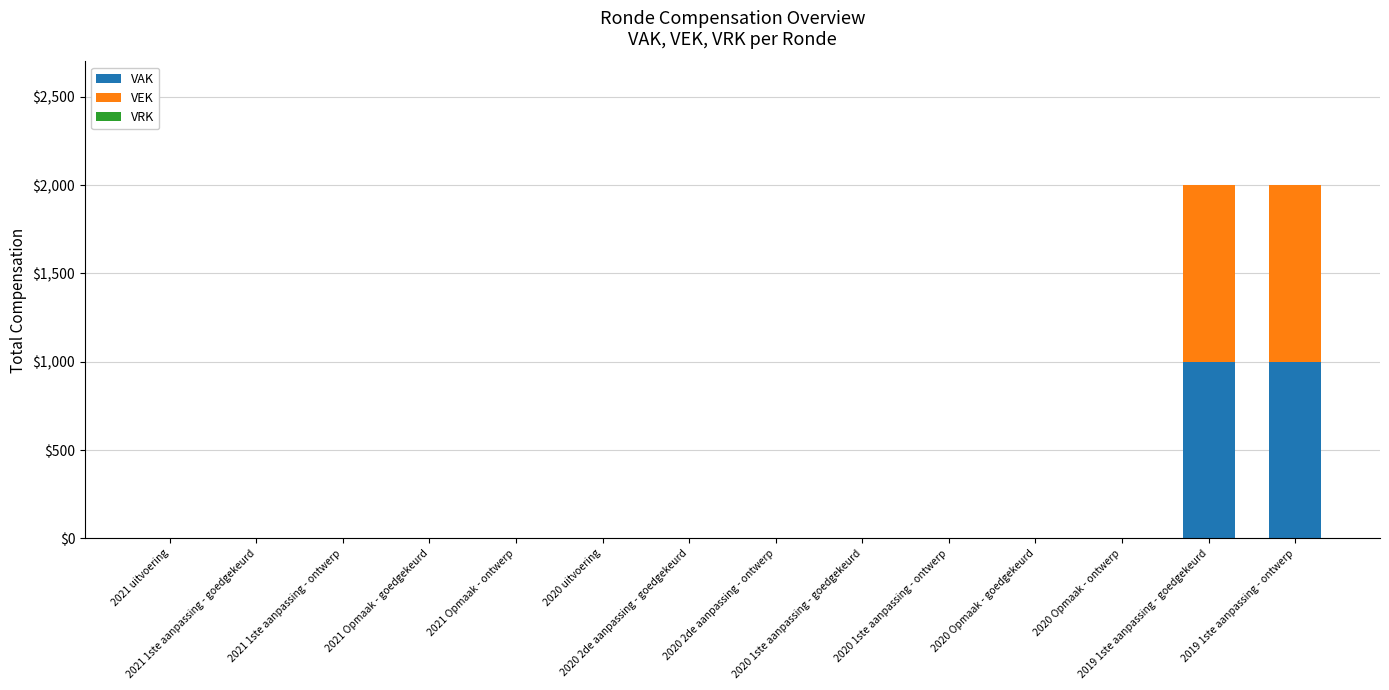

What is the sum of all VAK values?

2000